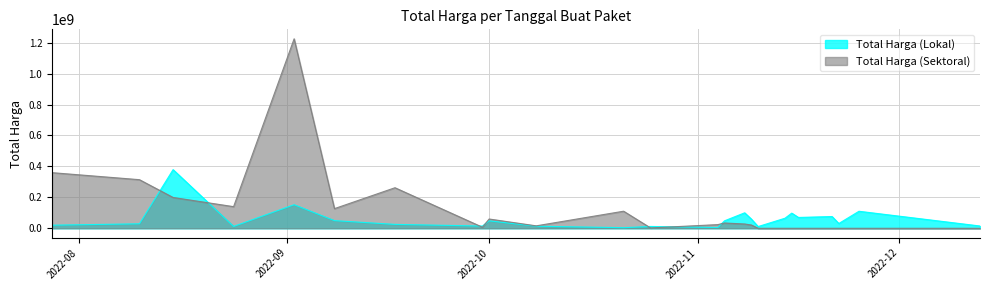

What is the sum of the Total Harga (Sektoral) values at 2022-11-21 and 2022-09-30?

6936000